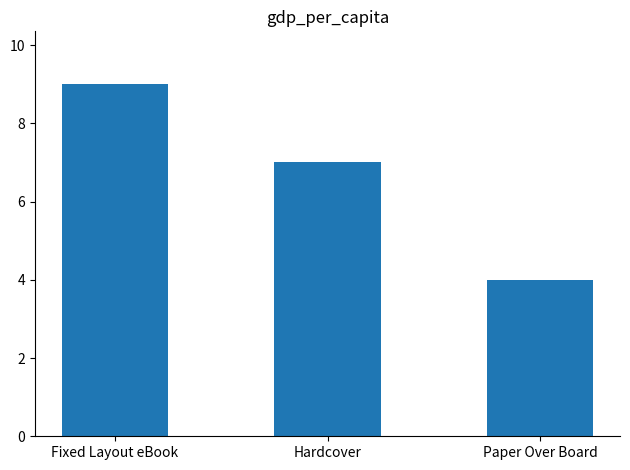

True or false: the data shows 7 at Hardcover.

True